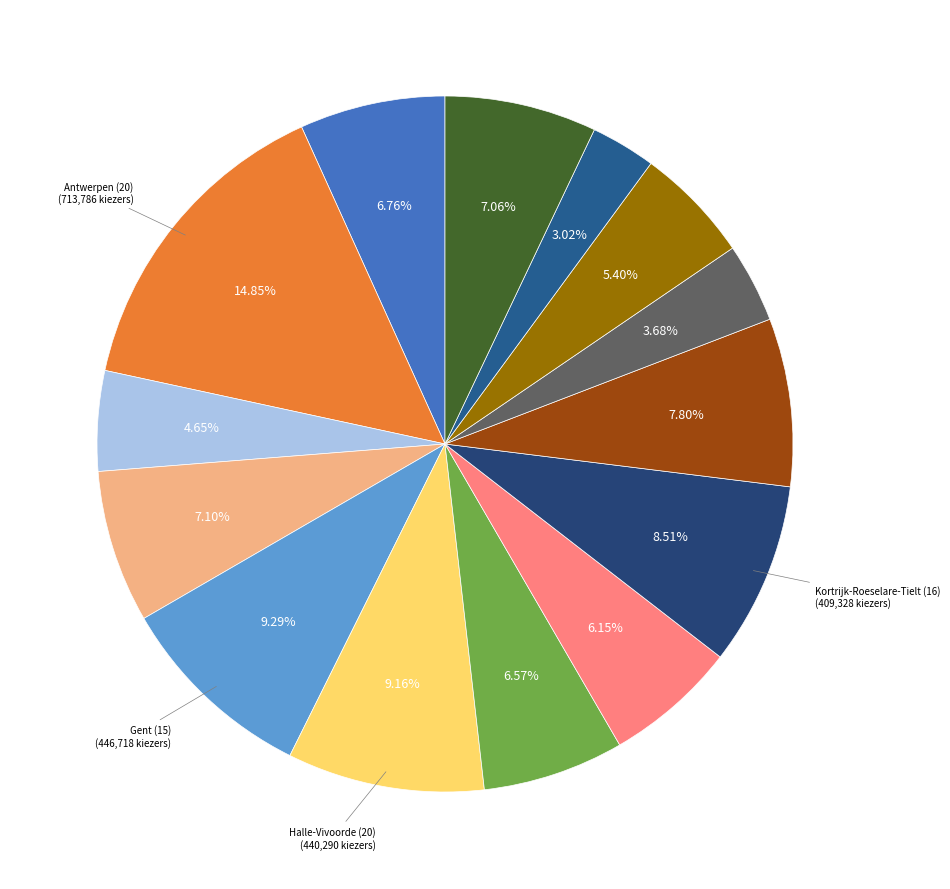

How many slices are in this pie chart?

14